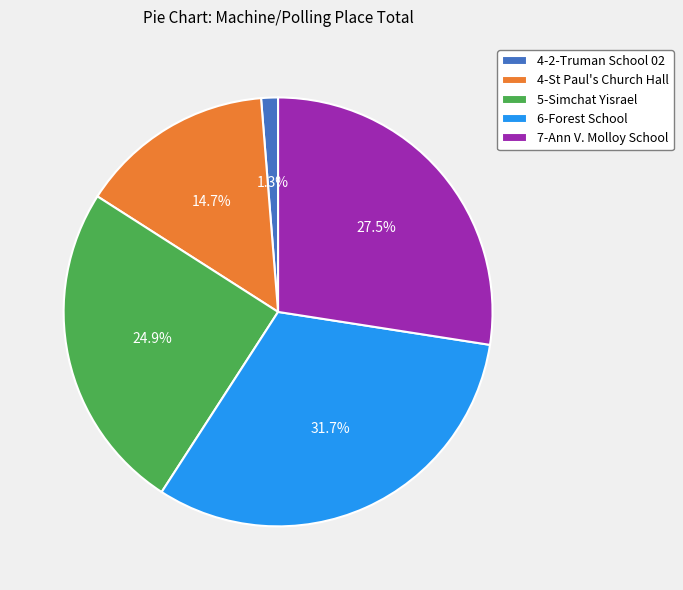

Is the sum of 4-St Paul's Church Hall and 4-2-Truman School 02 greater than half?

No